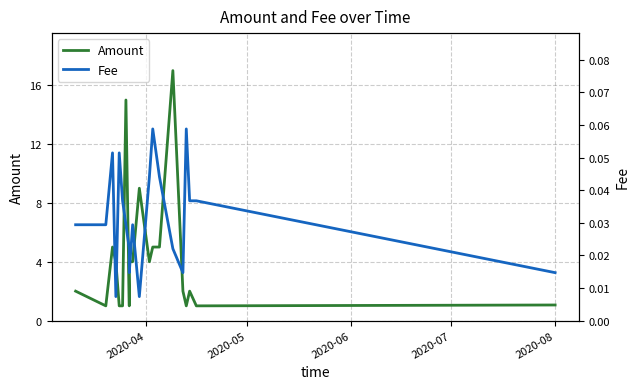

How many interior local peaks does the Fee series have?

5